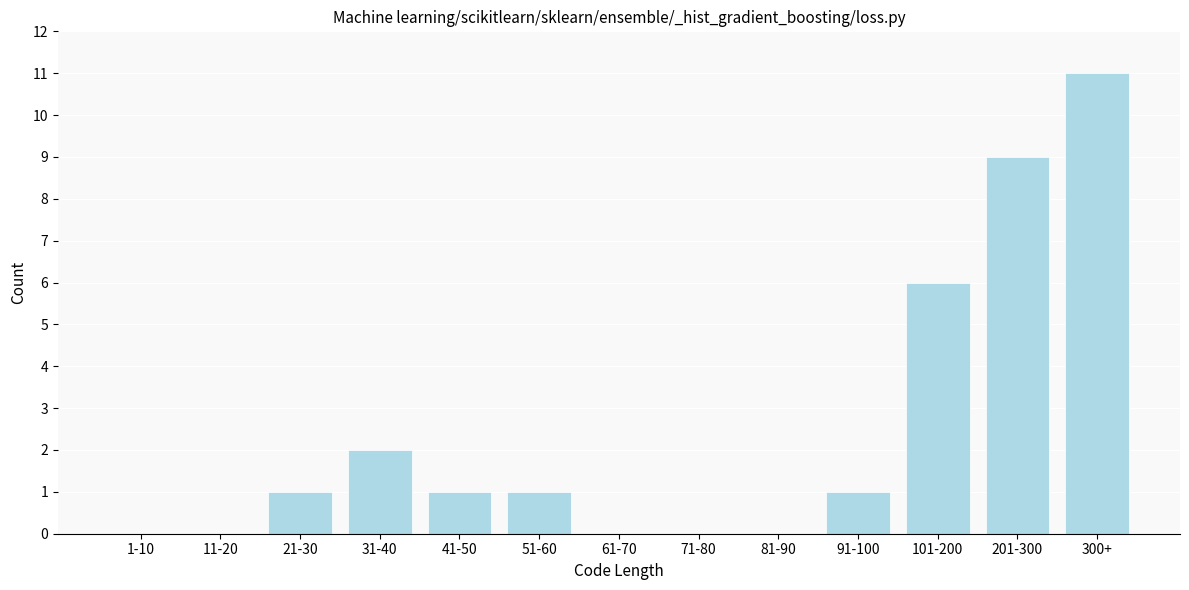

Reading left to right, list all the values displayed in this chart.

1-10=0	11-20=0	21-30=1	31-40=2	41-50=1	51-60=1	61-70=0	71-80=0	81-90=0	91-100=1	101-200=6	201-300=9	300+=11